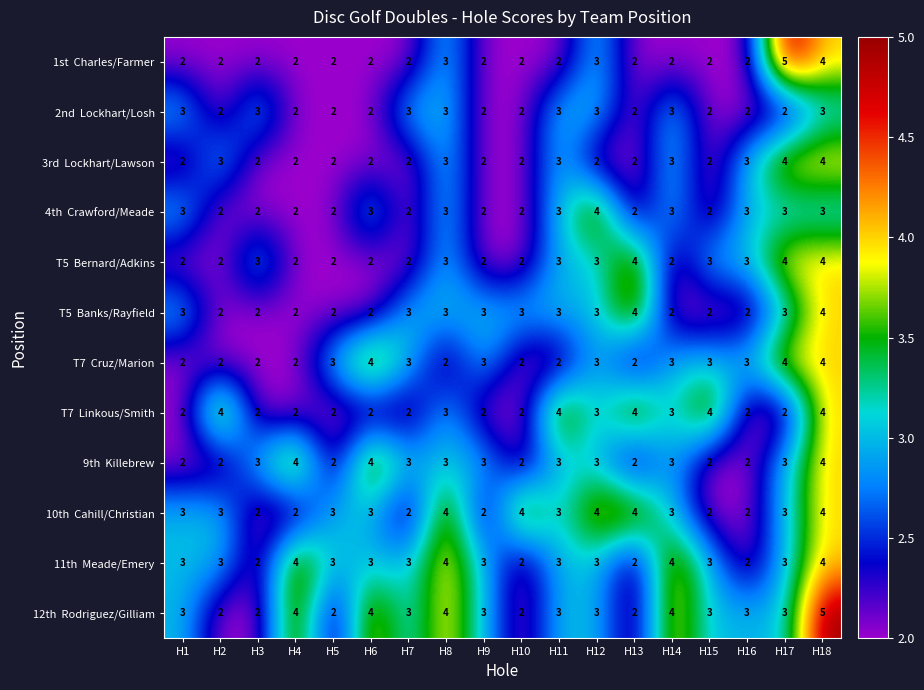

What is the total value across all series at H14?

35